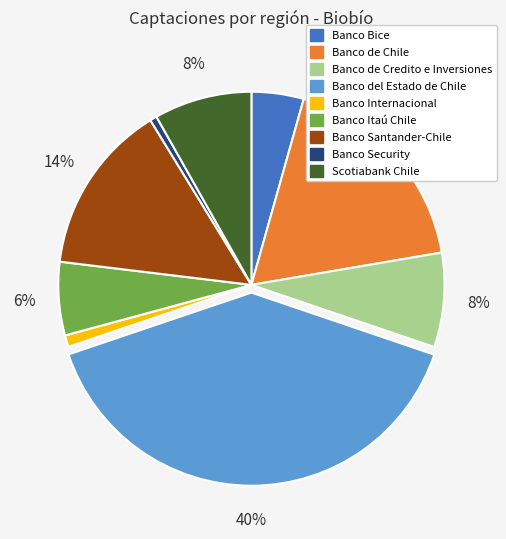

How many slices are in this pie chart?

9